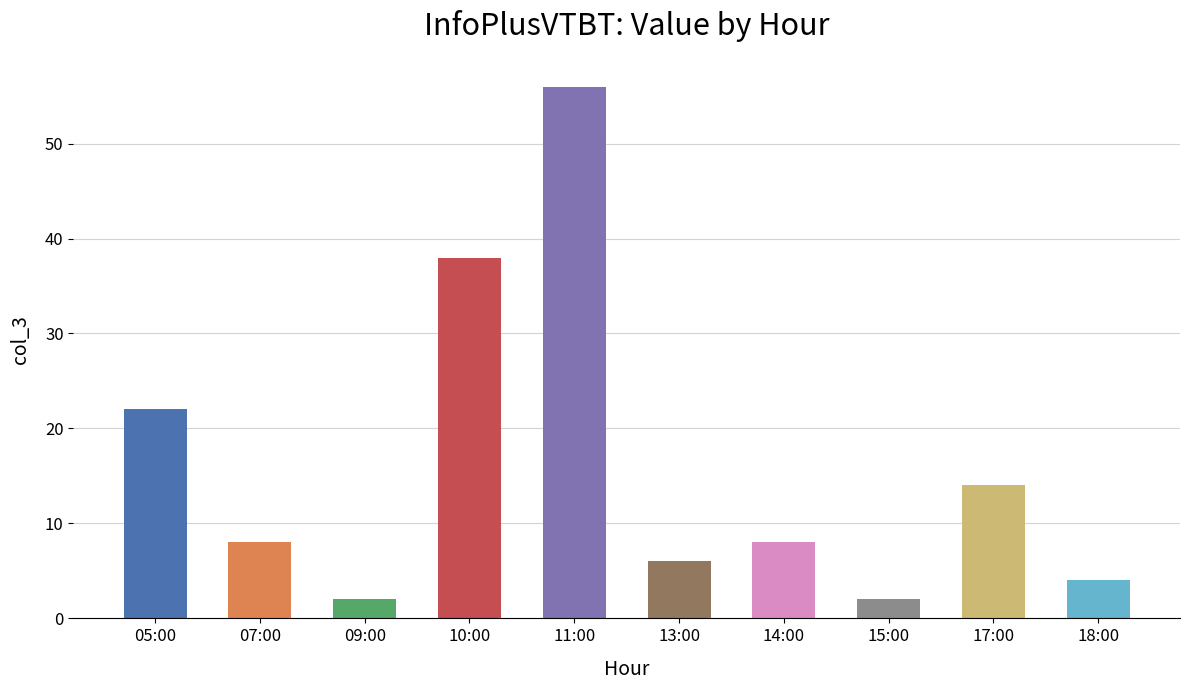

What is the average value?

16